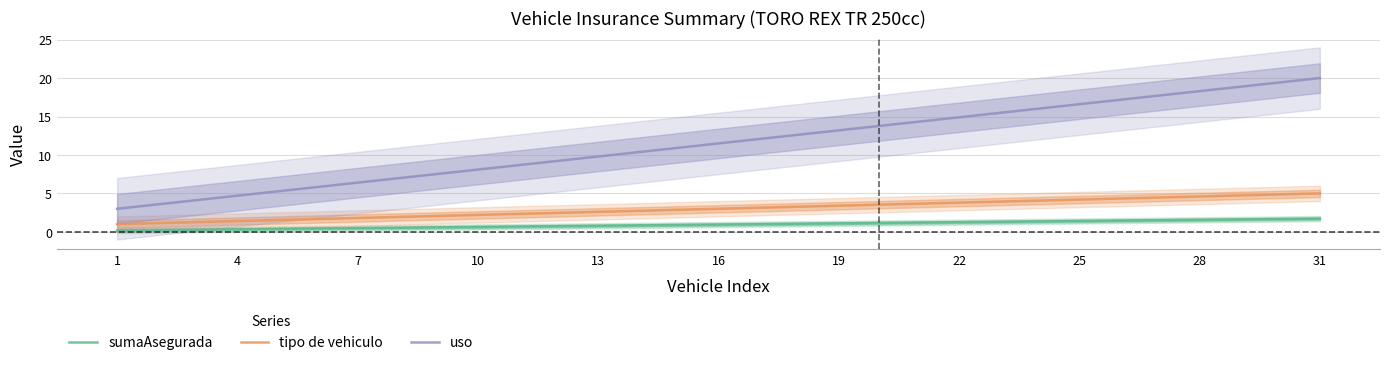

True or false: tipo de vehiculo has a value of 4.9 at 16.

False